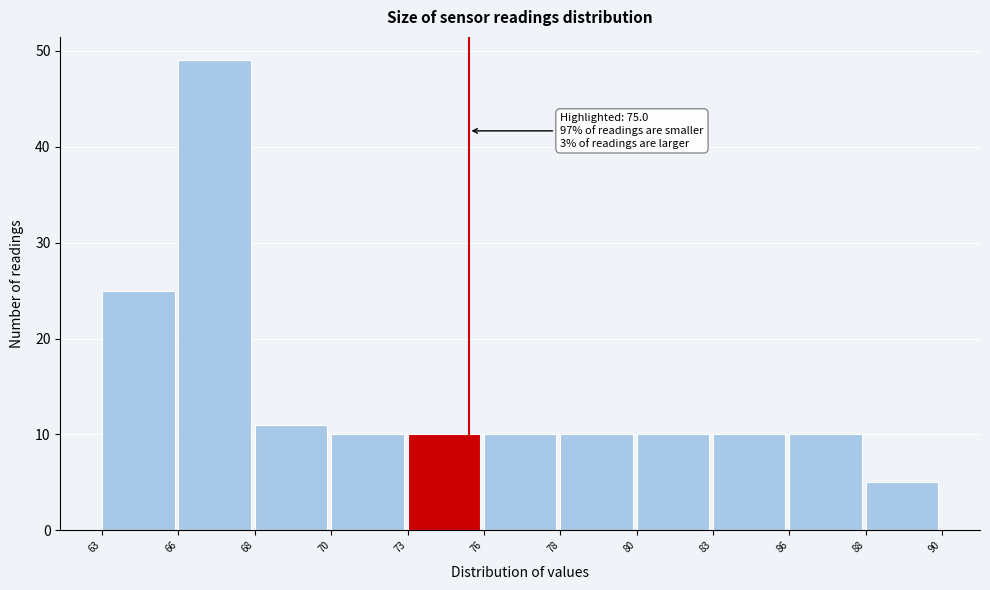

Reading right to left, list all the values displayed in this chart.

88=5	86=10	83=10	80=10	78=10	76=10	73=10	70=10	68=11	66=49	63=25